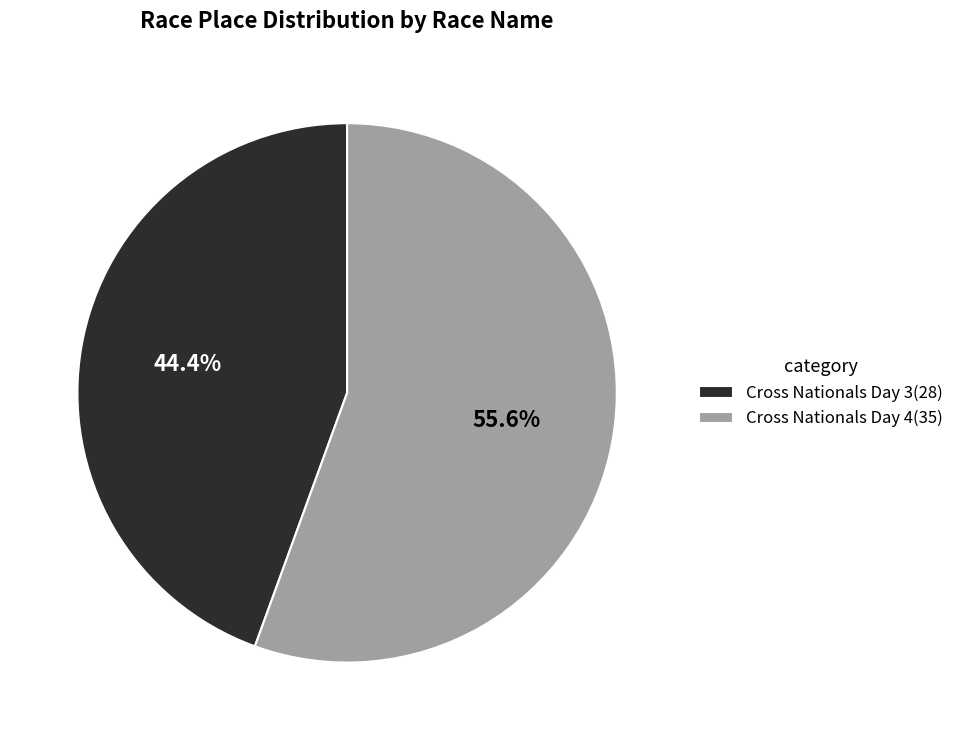

What percentage is the Cross Nationals Day 3 slice, to the nearest percent?

44%